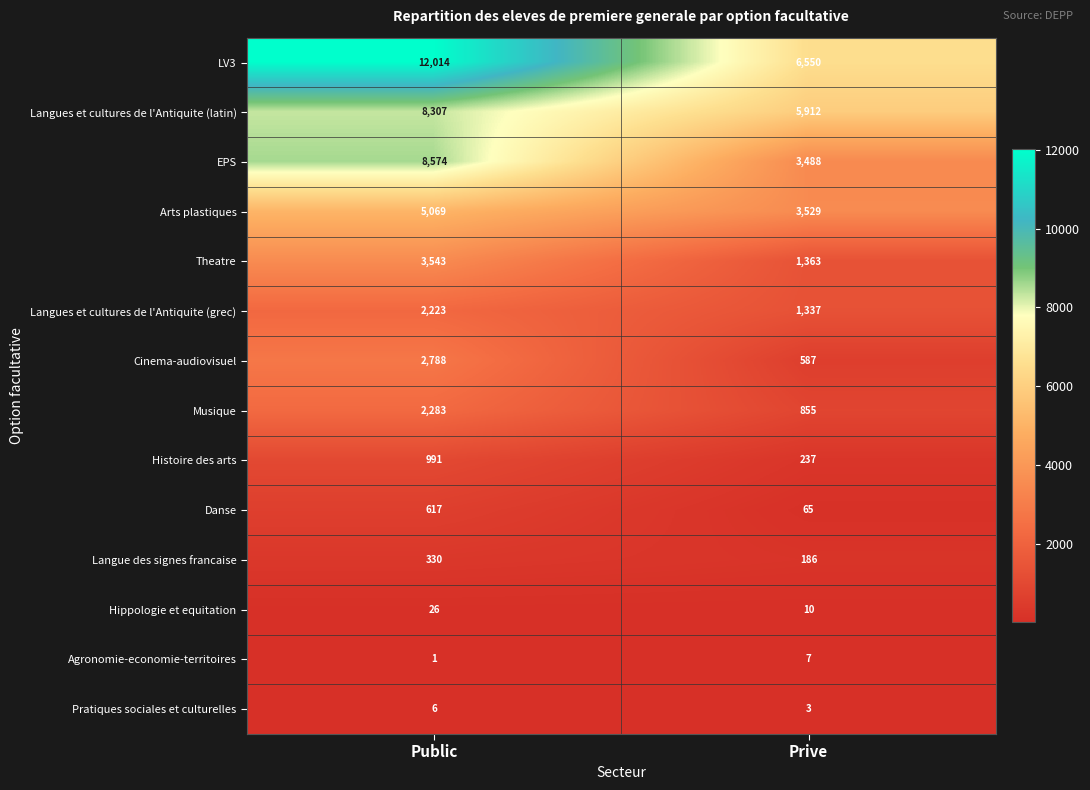

True or false: Arts plastiques has a value of 6230 at Prive.

False